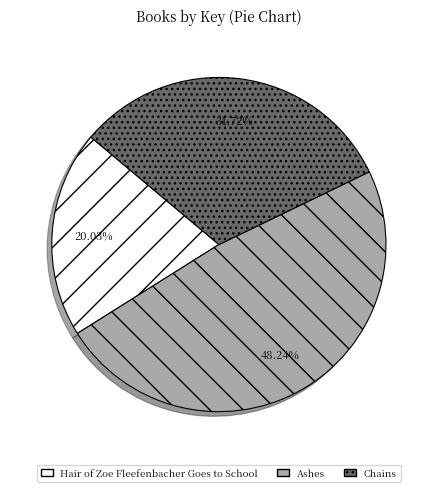

Does any single category account for the majority?

No